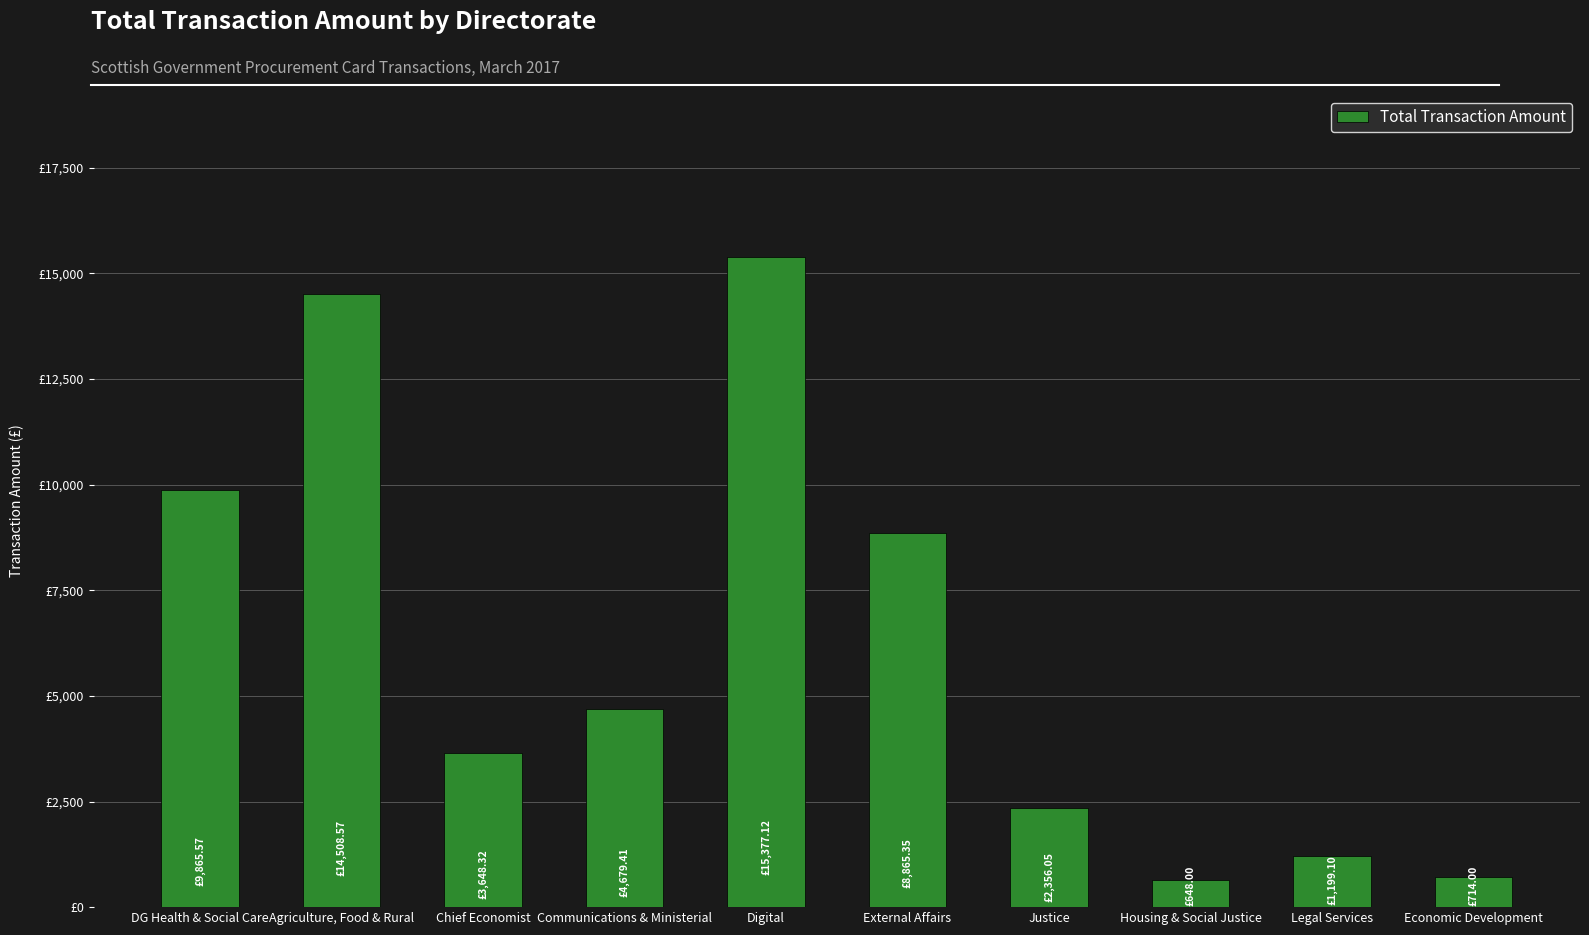

List the labels in order of value, smallest first.

Housing & Social Justice, Economic Development, Legal Services, Justice, Chief Economist, Communications & Ministerial, External Affairs, DG Health & Social Care, Agriculture, Food & Rural, Digital